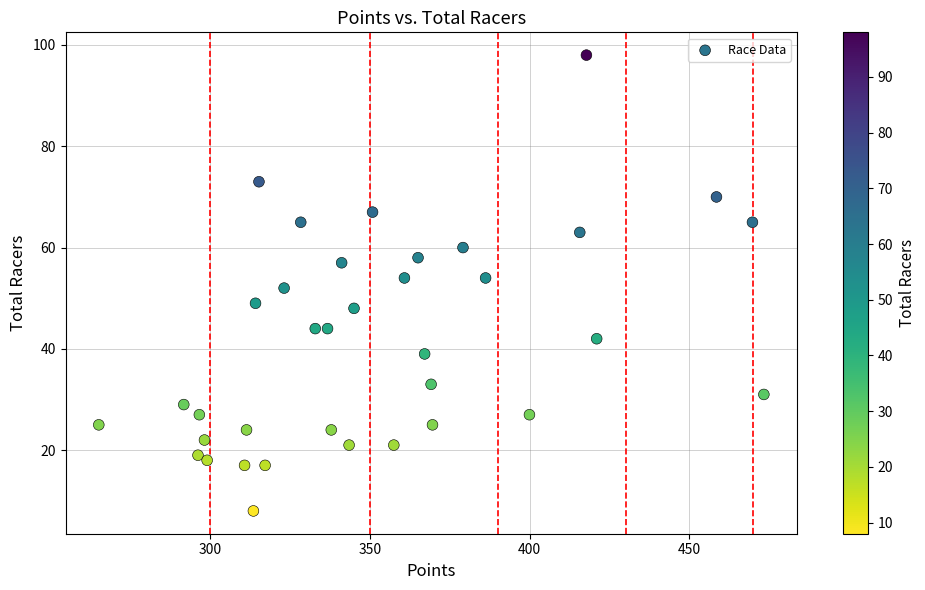

What is the range of Y values (max minus min)?

90